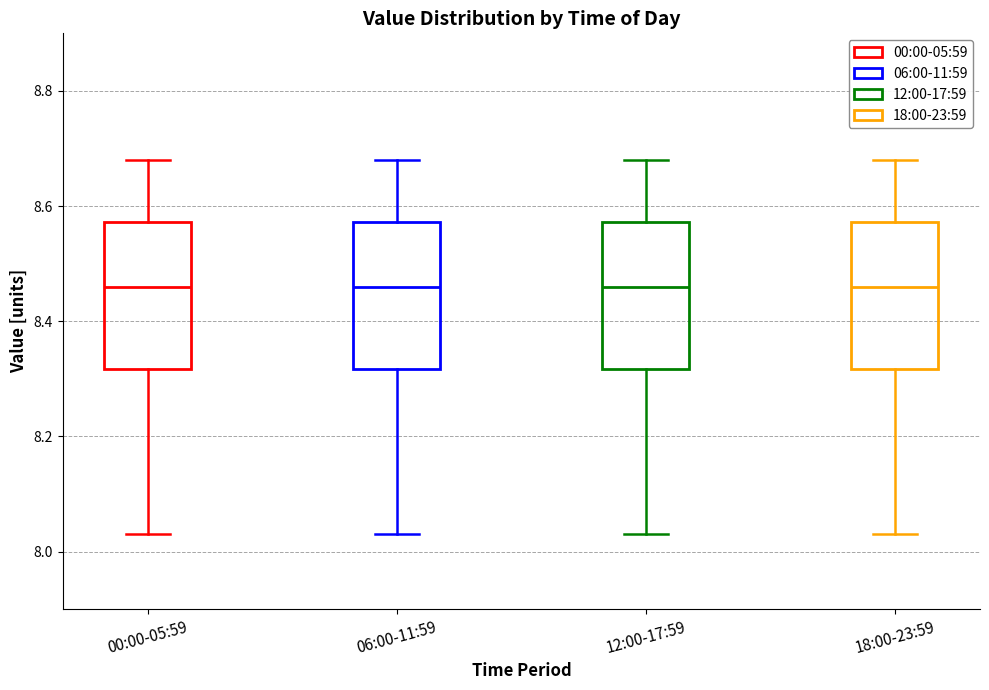

Where does the upper whisker of the box for 06:00-11:59 end on the y-axis? The values are not printed on the chart, so give them approximately, as read against the axis.

8.68